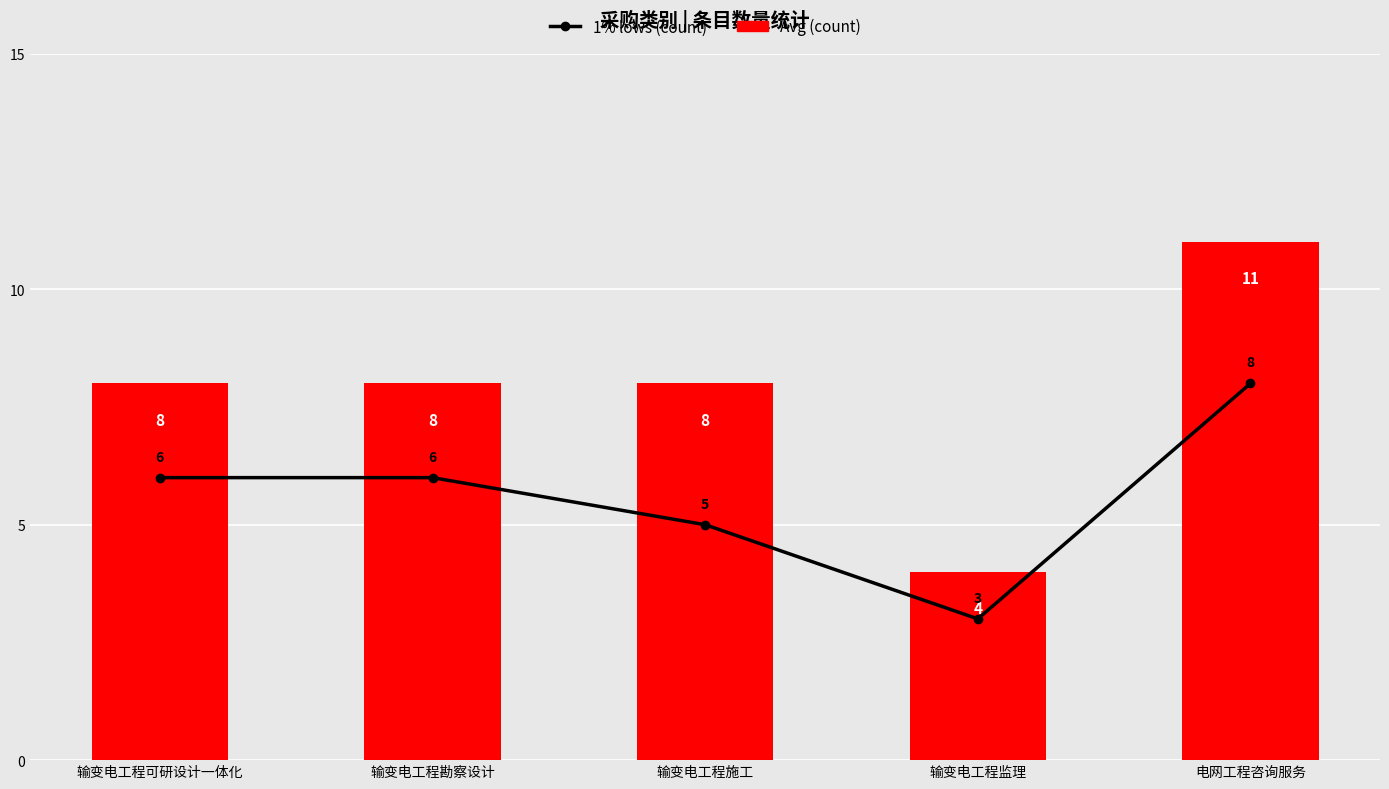

Is the value of 1% lows (count) at 输变电工程勘察设计 greater than the value of Avg (count) at 输变电工程可研设计一体化?

No